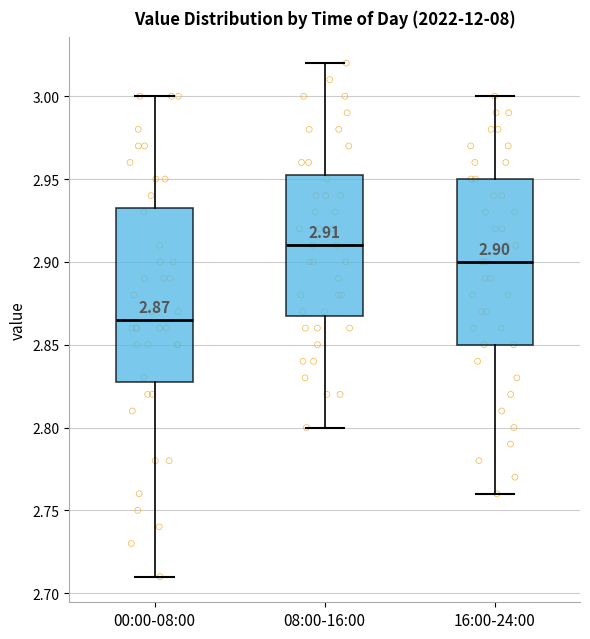

Which box's median line is the lowest?

00:00-08:00